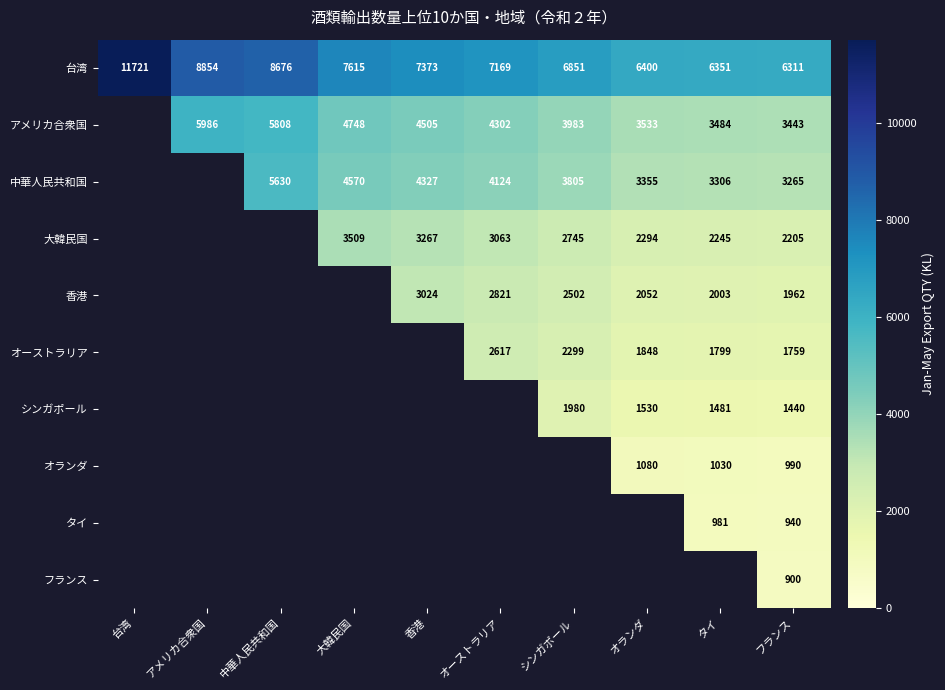

Is the value of フランス at フランス greater than the value of 中華人民共和国 at オランダ?

No